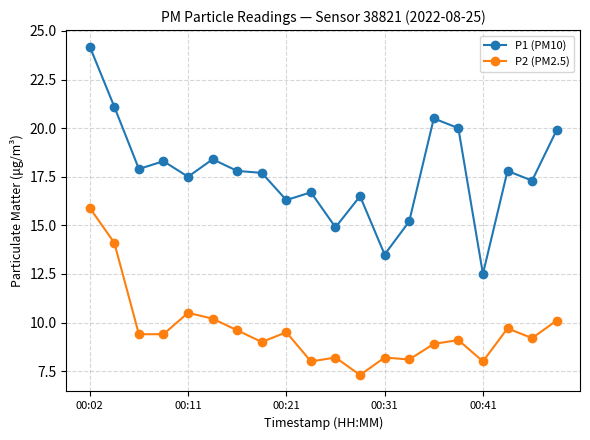

True or false: P1 (PM10) has more than 2 interior local peaks.

True